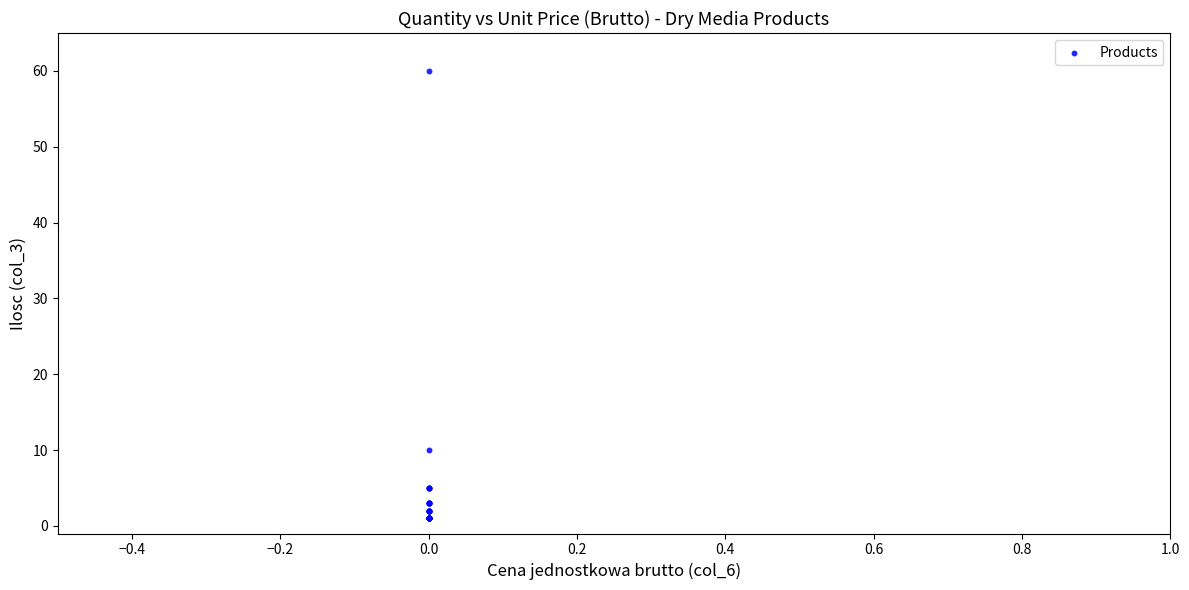

What Y value in the scatter plot is closest to 30?

10